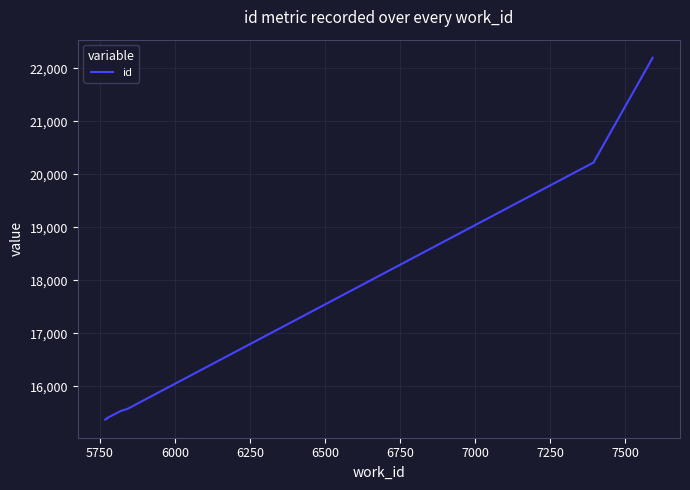

Is it true that the value at 5500 is 26006?

False